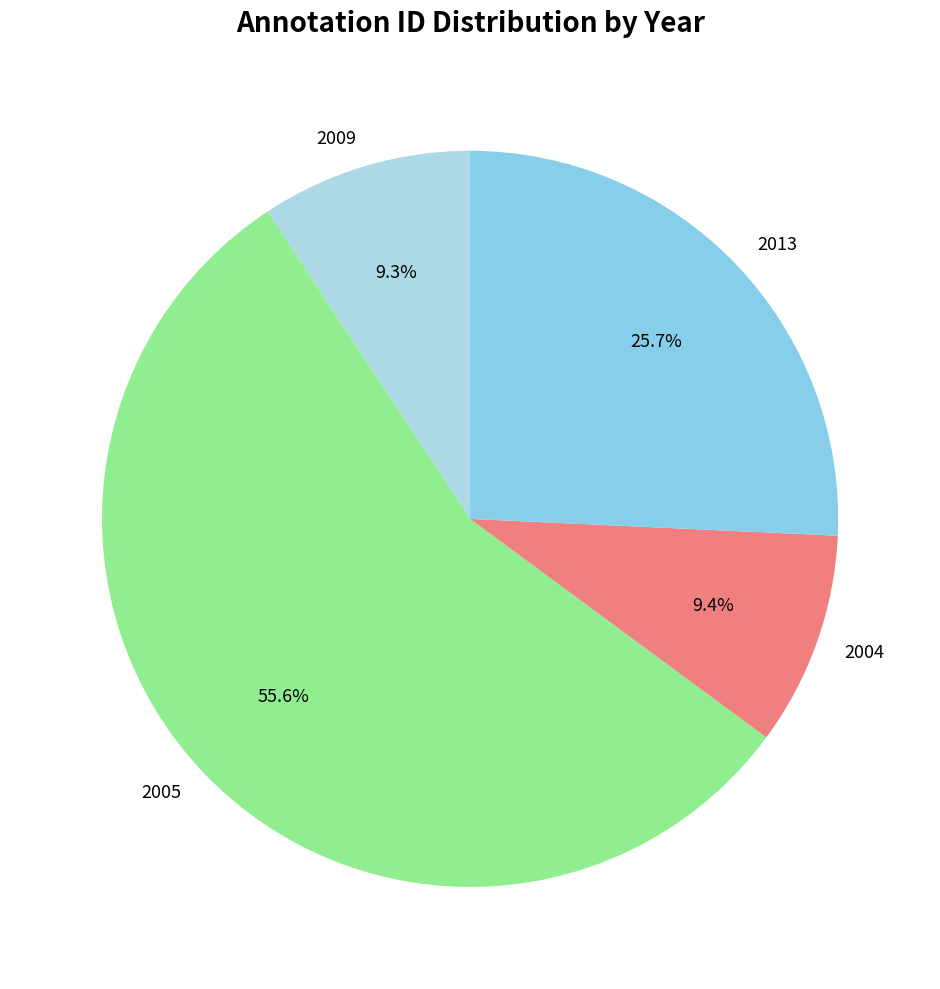

Which category has the biggest portion of the pie?

2005